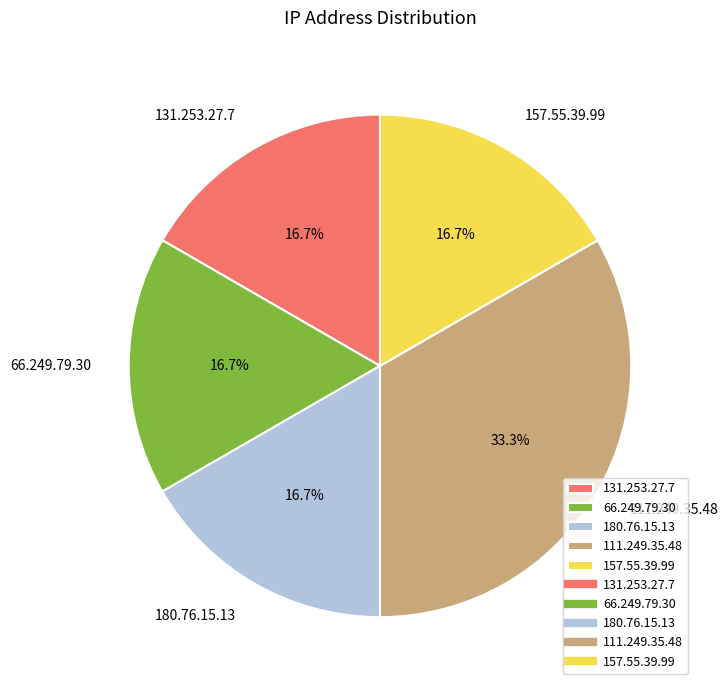

Is the sum of 131.253.27.7 and 180.76.15.13 greater than half?

No